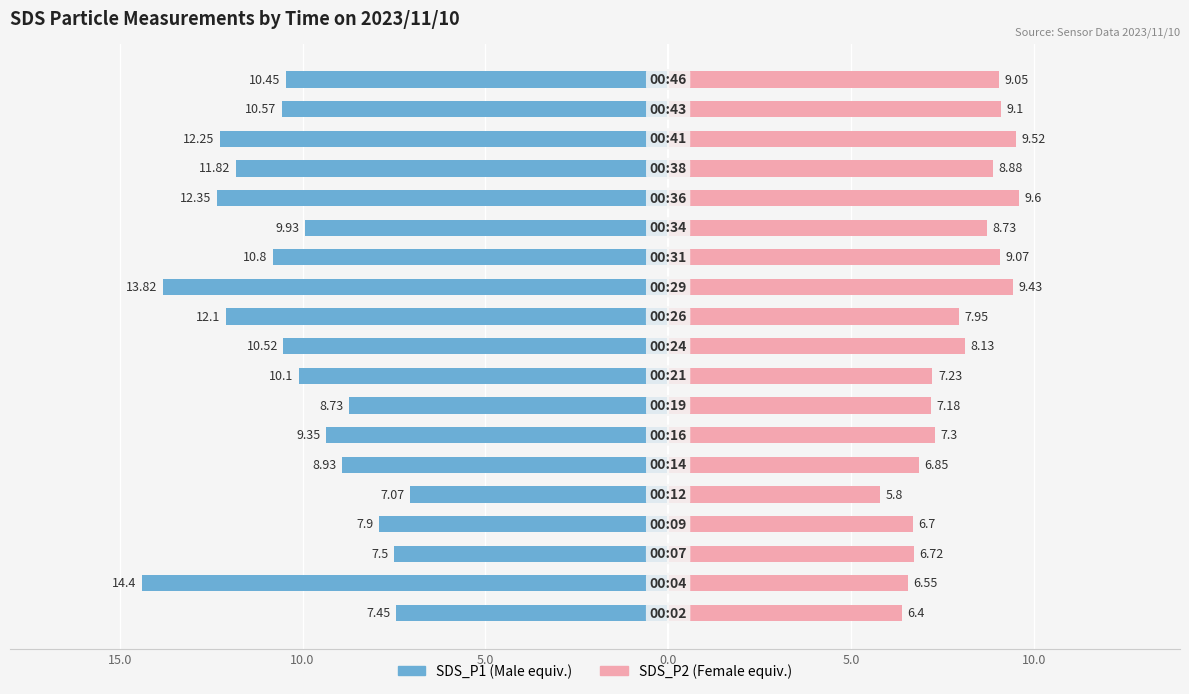

Between 10 and 15, which is larger?

15